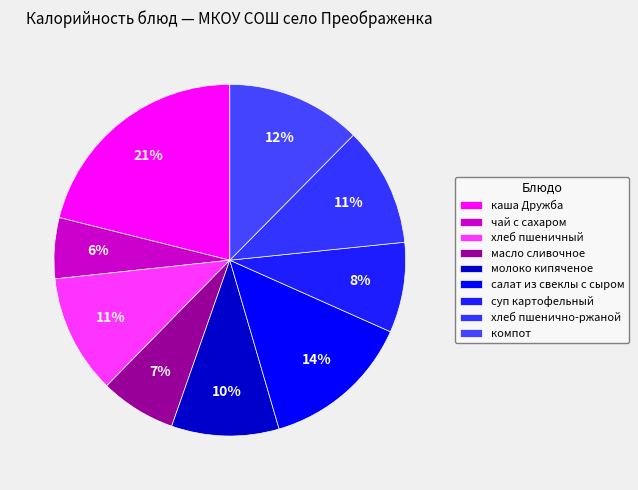

Is it true that хлеб пшенично-ржаной is 11% of the pie?

True